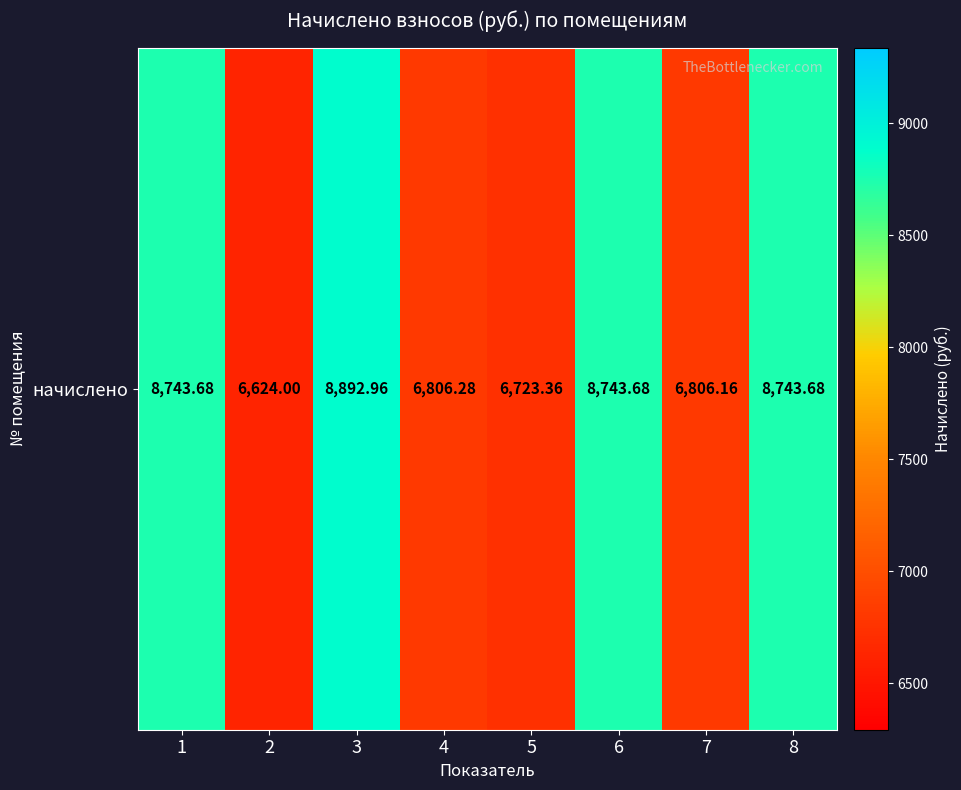

Count the number of values greater than 8743.

4